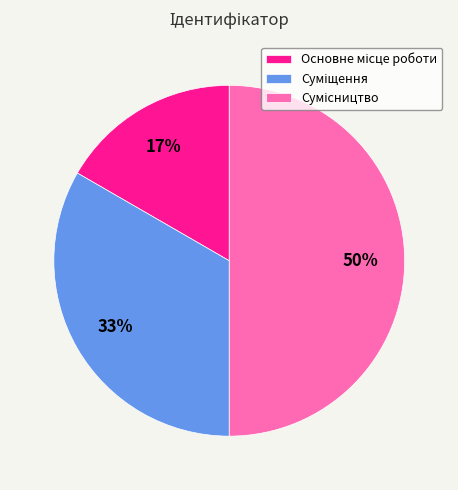

To the nearest percent, what is the average slice percentage?

33%